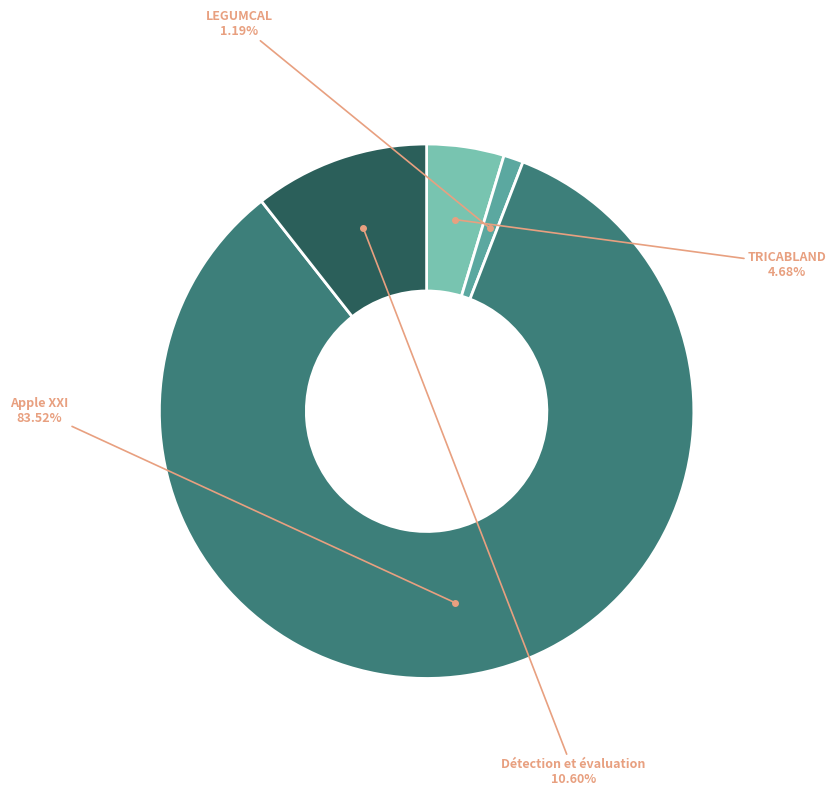

Is there any slice that represents more than half of the pie?

Yes